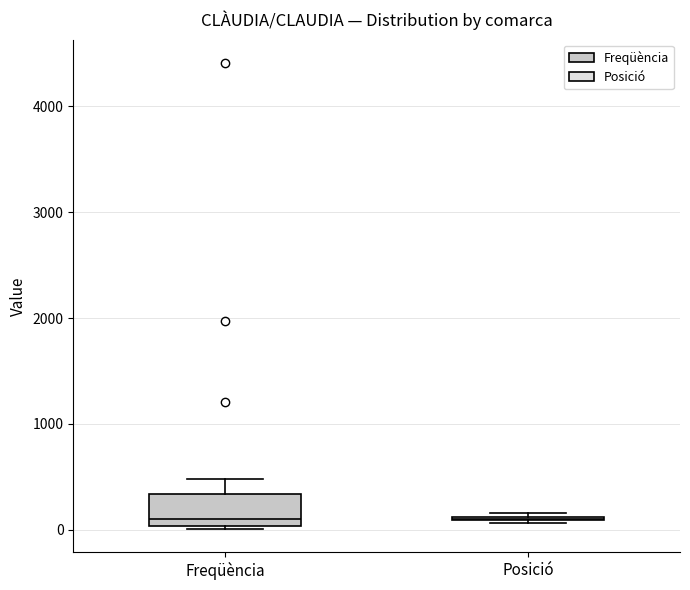

Reading left to right, transcribe this box plot: for each box, give where its median line is, the range the box spans, and where its two whiskers end, as read against the y-axis. The values are not printed on the chart, so give them approximately, as read against the axis.

Freqüència: median 100, box 0 to 300, whiskers 0 to 500
Posició: box collapsed to a line at 100, whiskers 100 to 200